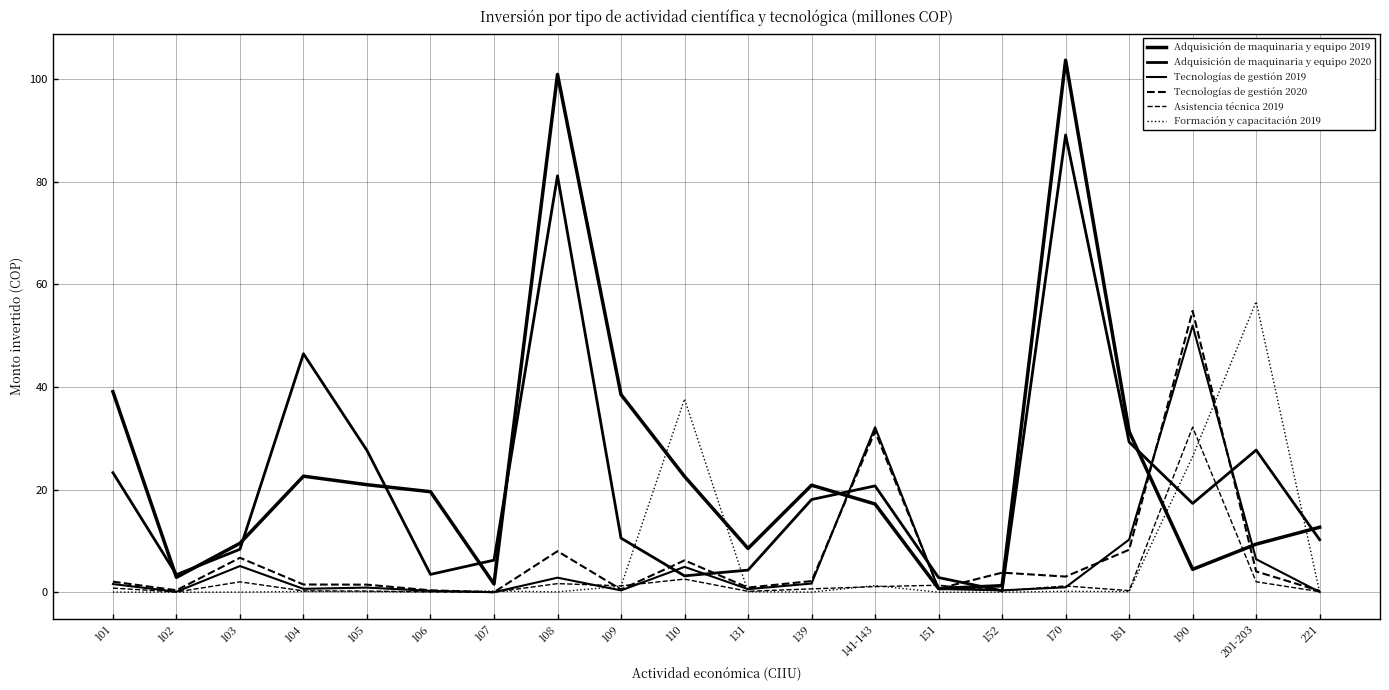

At which category does Formación y capacitación 2019 reach its first local valley?

102